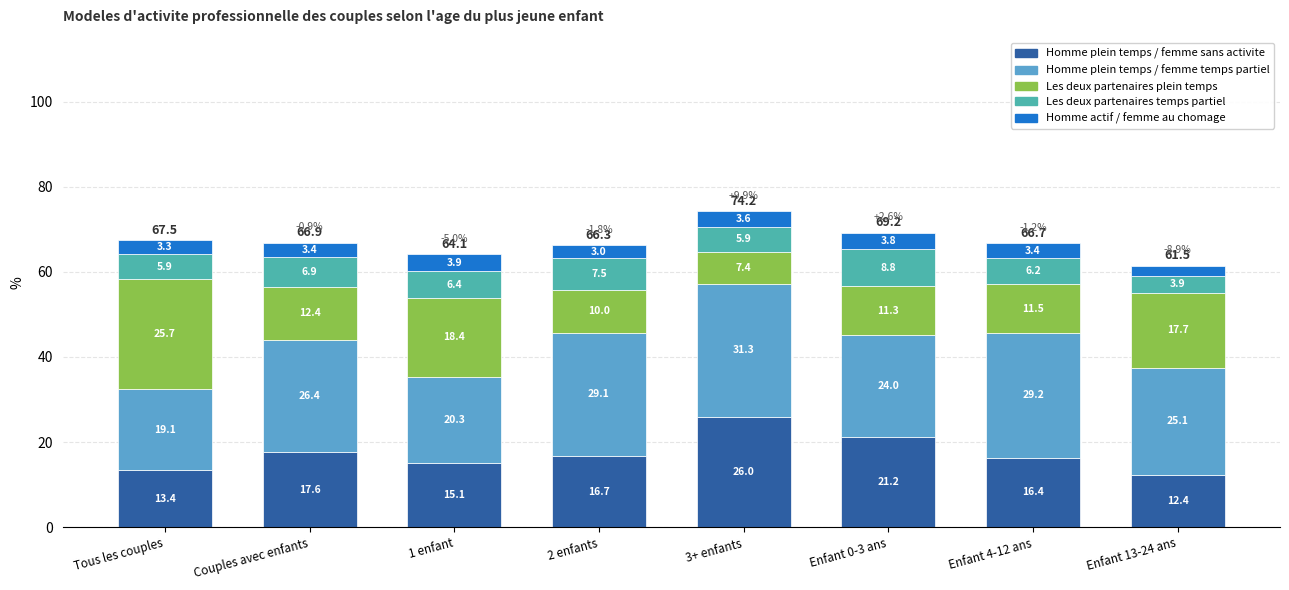

Where does the Homme plein temps / femme sans activite series first go above 16?

Couples avec enfants